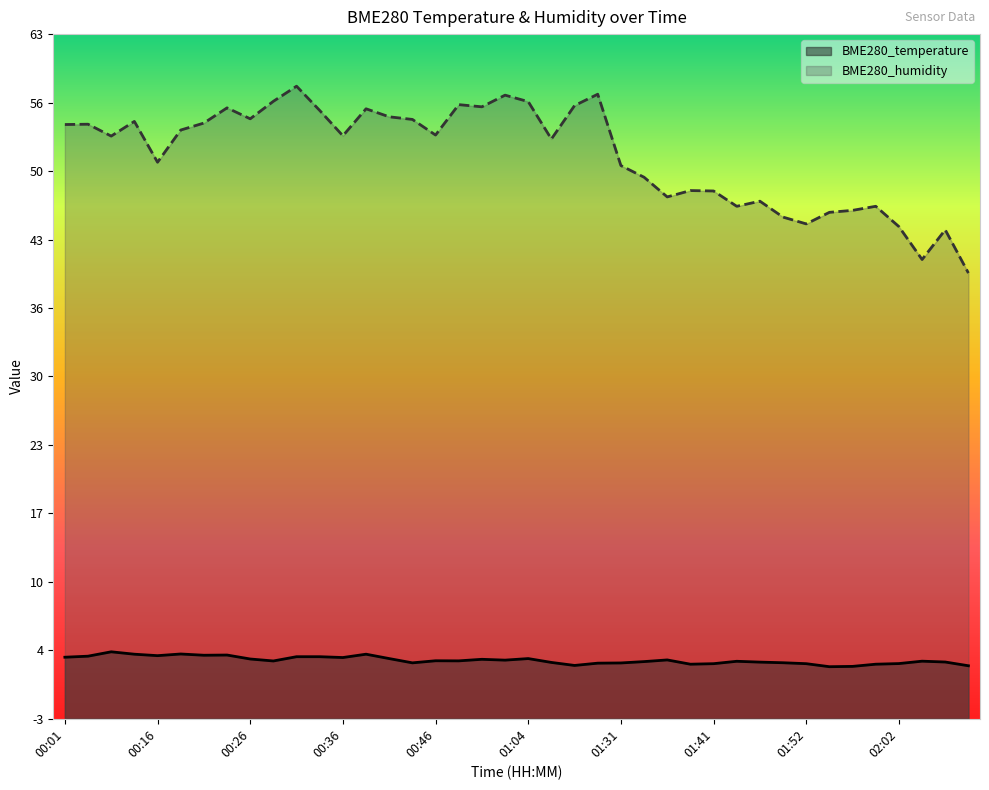

How many interior local peaks does the BME280_humidity series have?

12